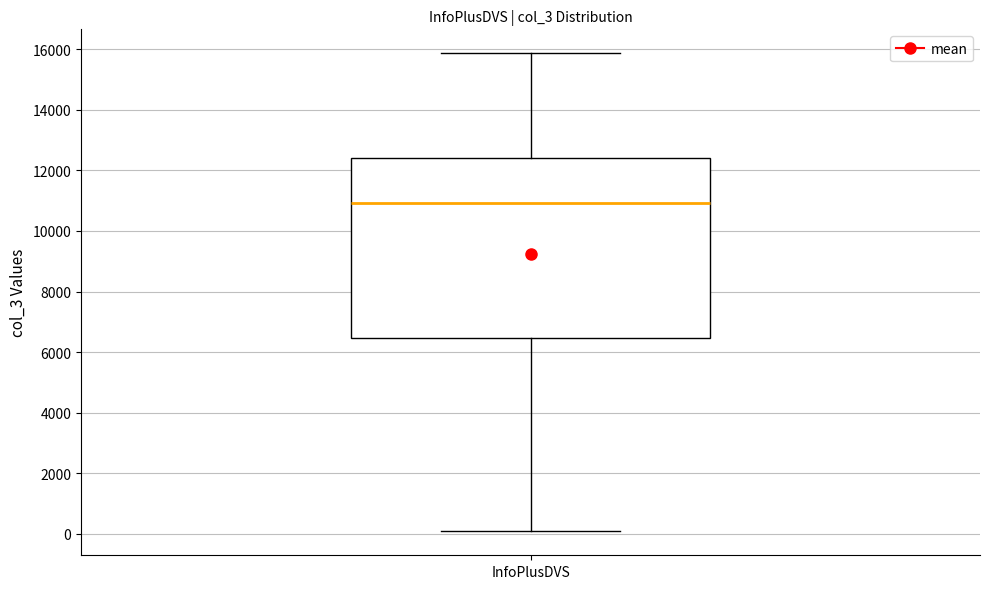

Where does the median line of the box for InfoPlusDVS sit on the y-axis? The values are not printed on the chart, so give them approximately, as read against the axis.

11000